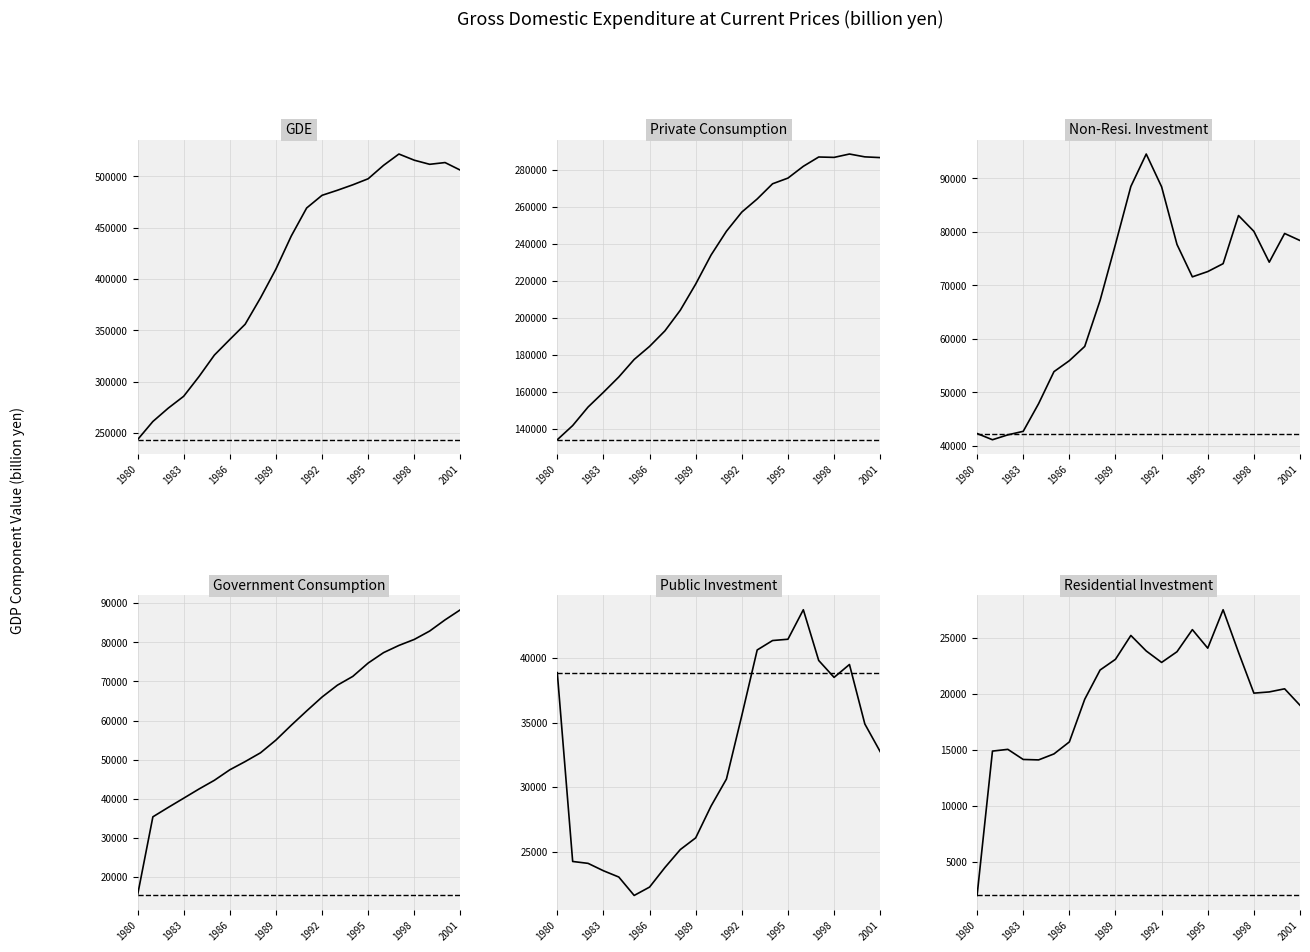

True or false: GDE and Residential Investment intersect in this chart.

False